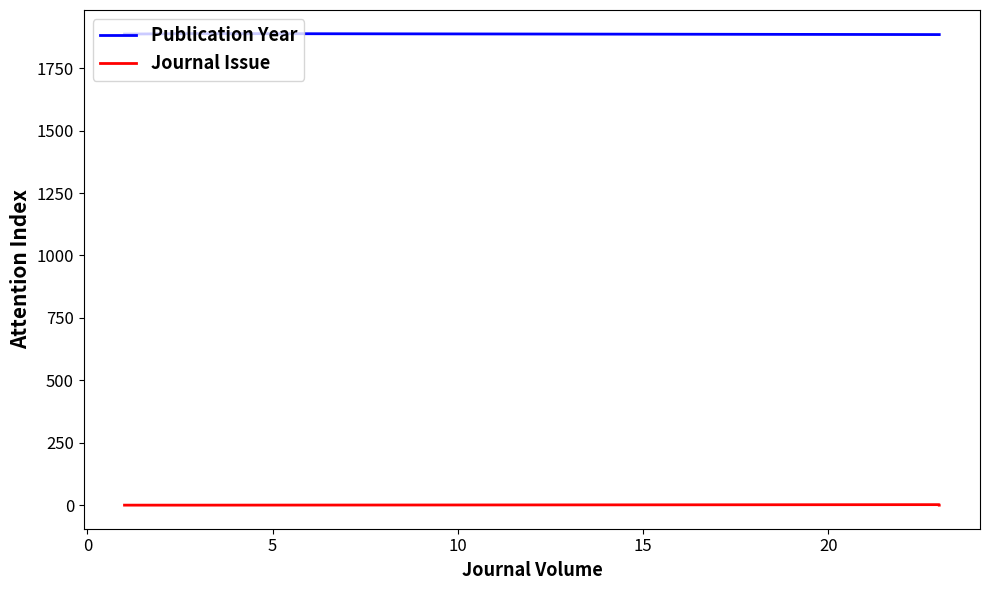

List the series in order of their overall mean, lowest first.

Journal Issue, Publication Year